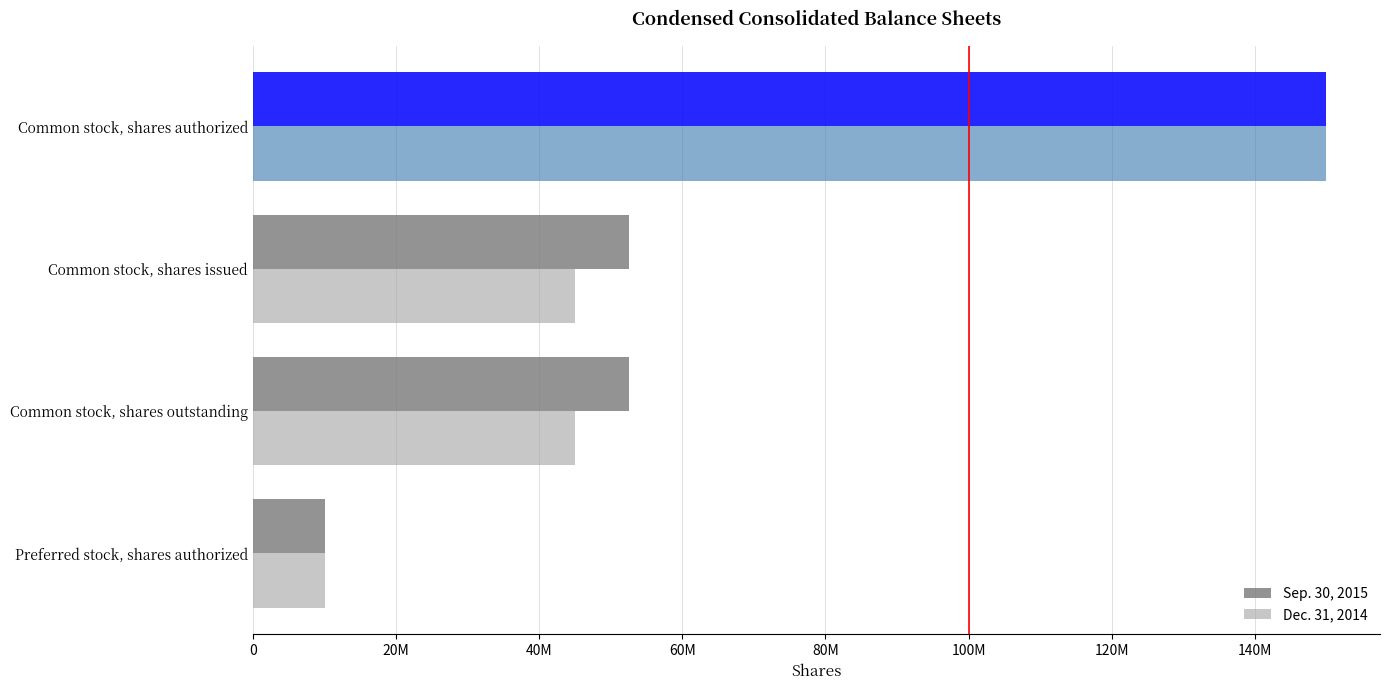

What are all the series names shown in the legend?

Sep. 30, 2015, Dec. 31, 2014